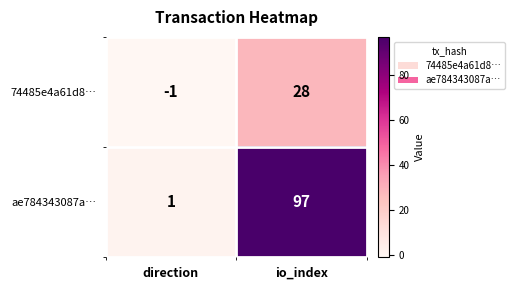

Is the value of 74485e4a61d8… at direction greater than the value of ae784343087a… at direction?

No